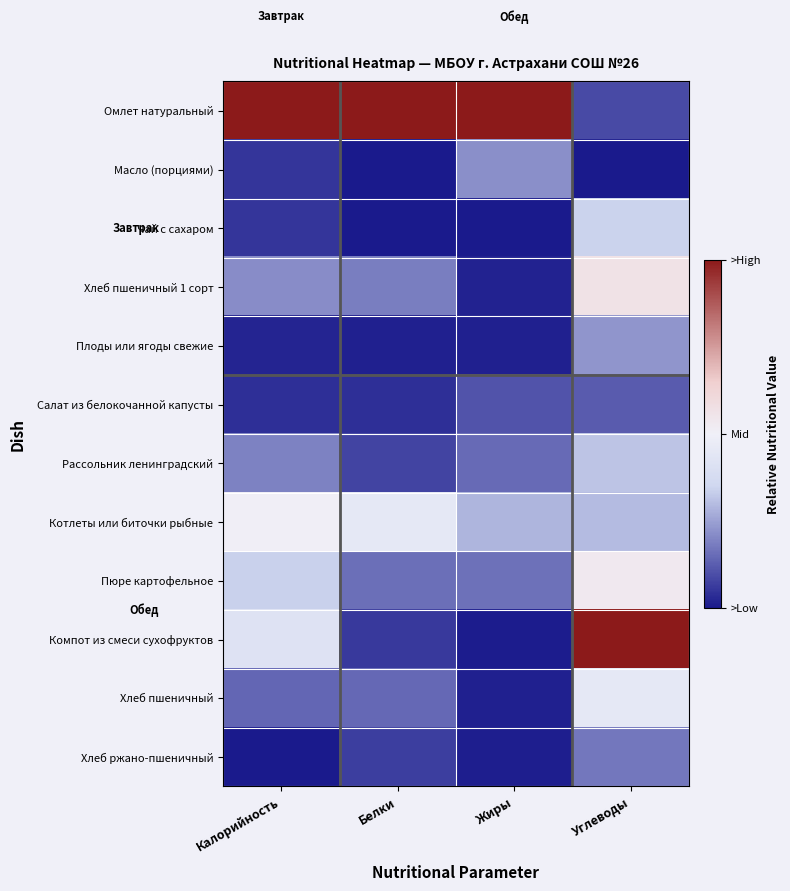

Reading left to right, extract all data points from this chart.

Омлет натуральный: Калорийность=0.5	Белки=0.5	Жиры=0.5	Углеводы=-0.4
Масло (порциями): Калорийность=-0.4	Белки=-0.5	Жиры=-0.3	Углеводы=-0.5
Чай с сахаром: Калорийность=-0.4	Белки=-0.5	Жиры=-0.5	Углеводы=-0.2
Хлеб пшеничный 1 сорт: Калорийность=-0.3	Белки=-0.3	Жиры=-0.5	Углеводы=0.1
Плоды или ягоды свежие: Калорийность=-0.5	Белки=-0.5	Жиры=-0.5	Углеводы=-0.3
Салат из белокочанной капусты: Калорийность=-0.5	Белки=-0.5	Жиры=-0.4	Углеводы=-0.4
Рассольник ленинградский: Калорийность=-0.3	Белки=-0.4	Жиры=-0.3	Углеводы=-0.2
Котлеты или биточки рыбные: Калорийность=0.0	Белки=-0.1	Жиры=-0.2	Углеводы=-0.2
Пюре картофельное: Калорийность=-0.2	Белки=-0.3	Жиры=-0.3	Углеводы=0.0
Компот из смеси сухофруктов: Калорийность=-0.1	Белки=-0.4	Жиры=-0.5	Углеводы=0.5
Хлеб пшеничный: Калорийность=-0.4	Белки=-0.4	Жиры=-0.5	Углеводы=-0.0
Хлеб ржано-пшеничный: Калорийность=-0.5	Белки=-0.4	Жиры=-0.5	Углеводы=-0.3